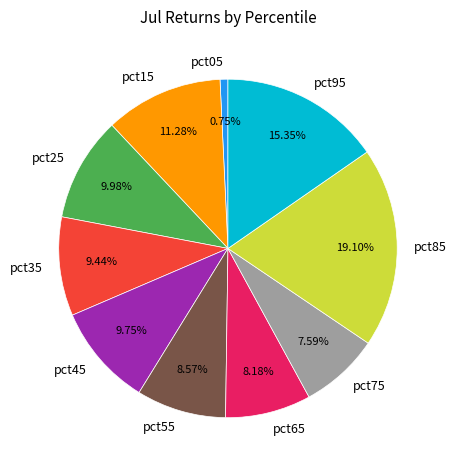

Is there any slice that represents more than half of the pie?

No